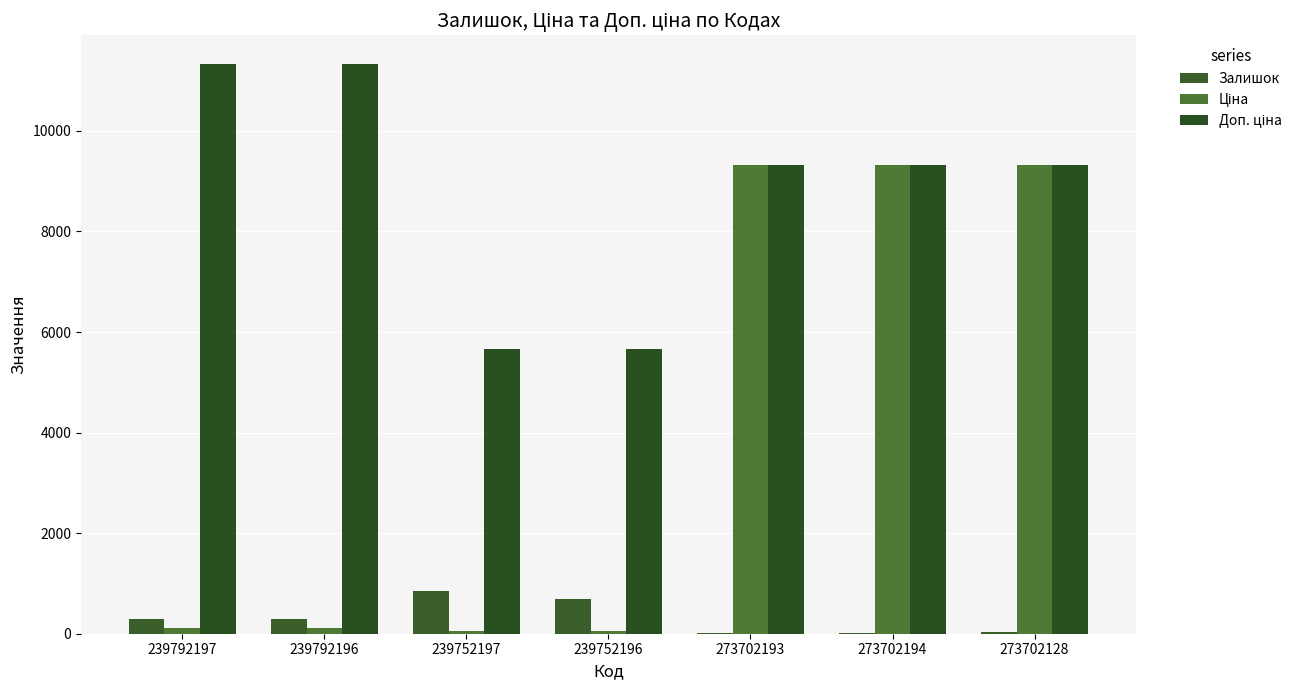

Count the number of data series in this chart.

3